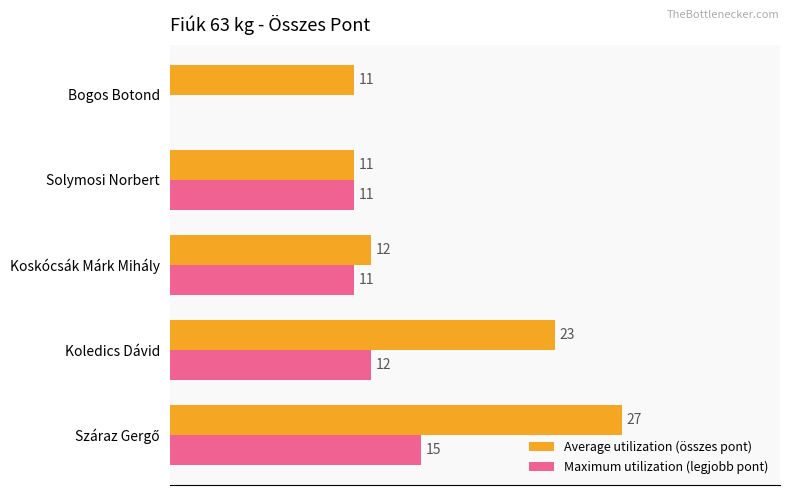

Which series has the largest total across all categories?

Average utilization (összes pont)